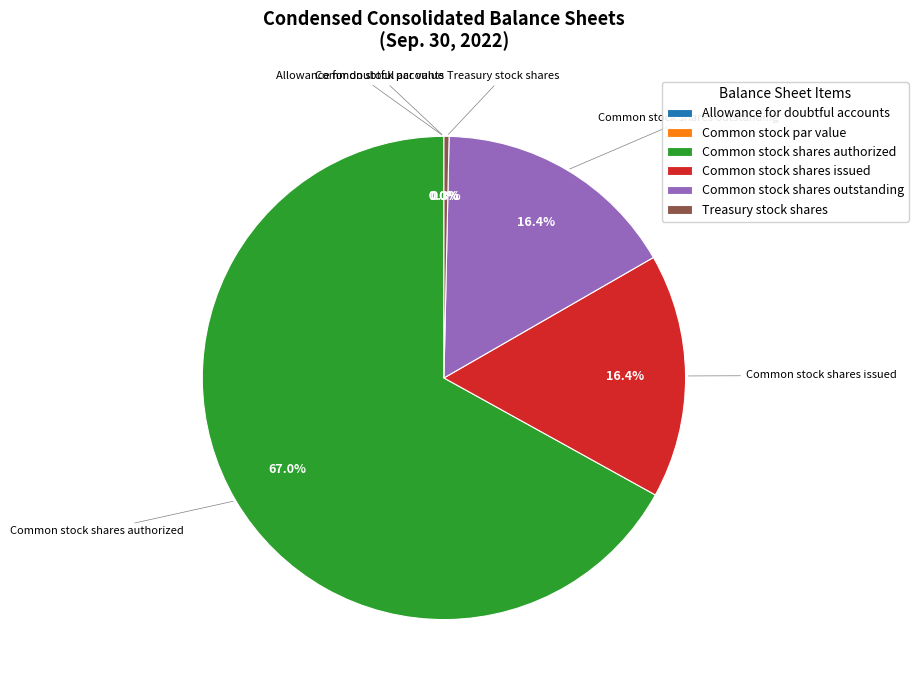

What is the majority slice?

Common stock shares authorized